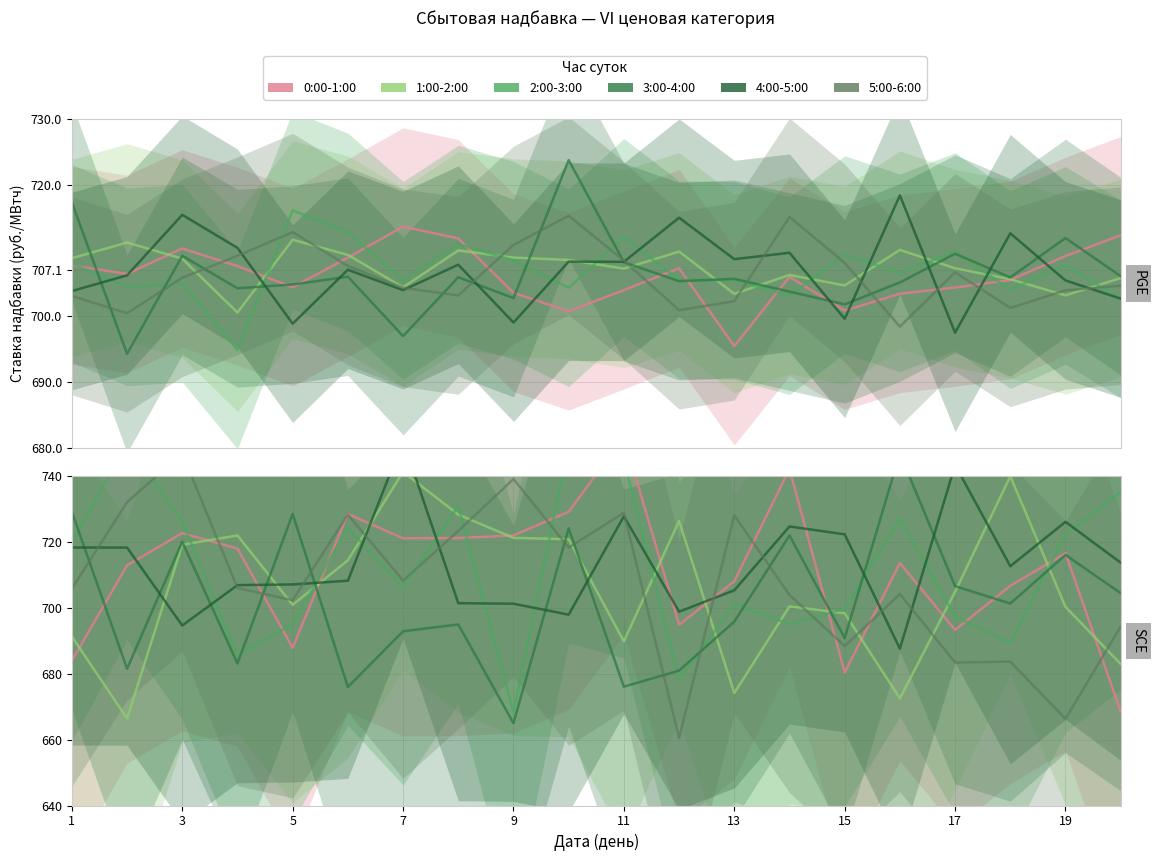

Which series changed the most between 7 and 9?

3:00 - 4:00